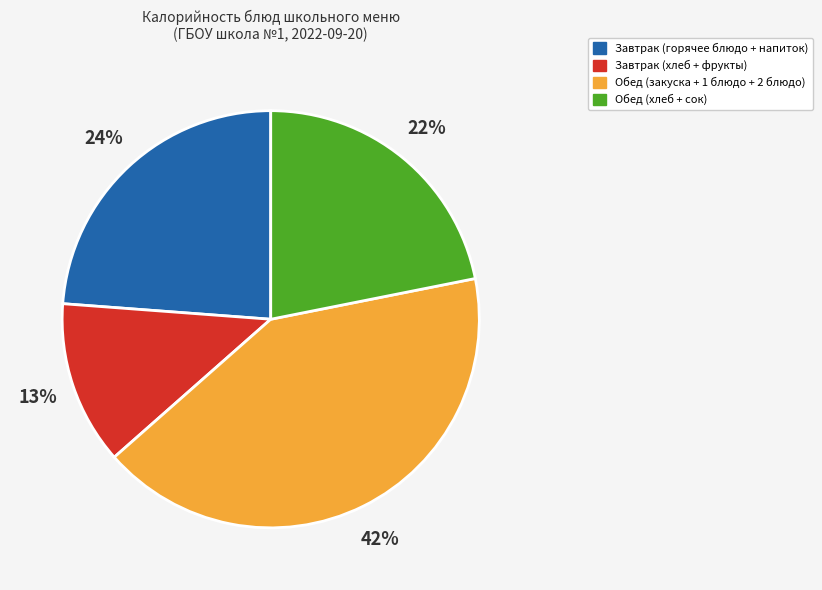

Is there a majority slice in this chart?

No